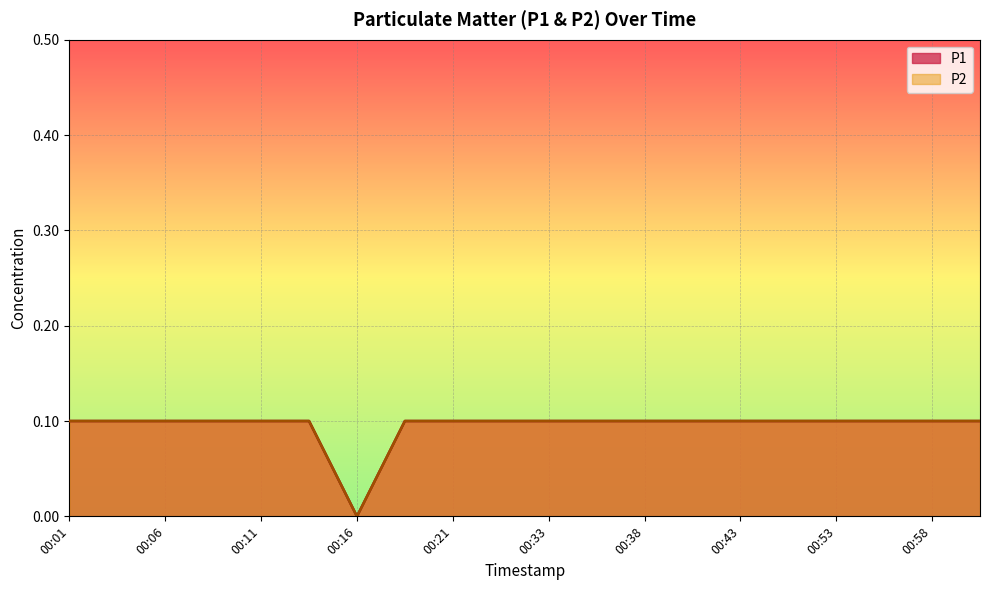

How many P1 values are between 0 and 1?

20